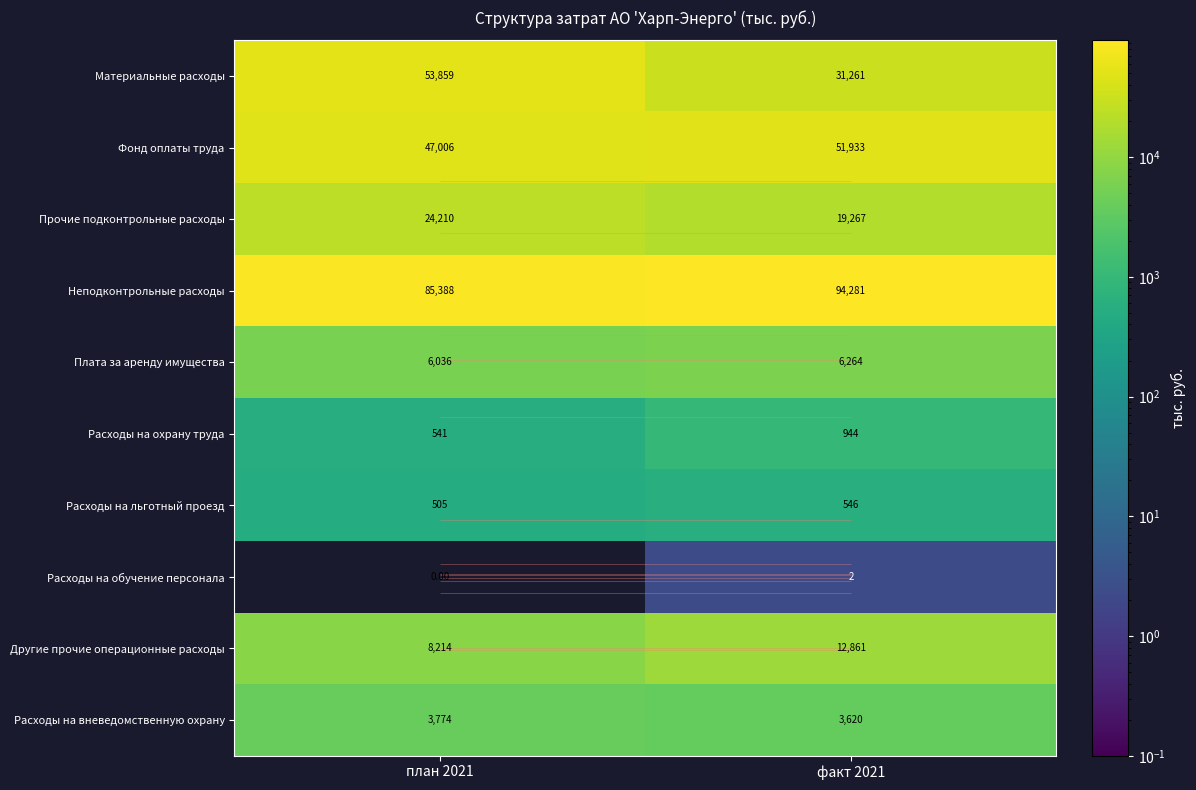

What is the total value across all series at факт 2021?

220980.0